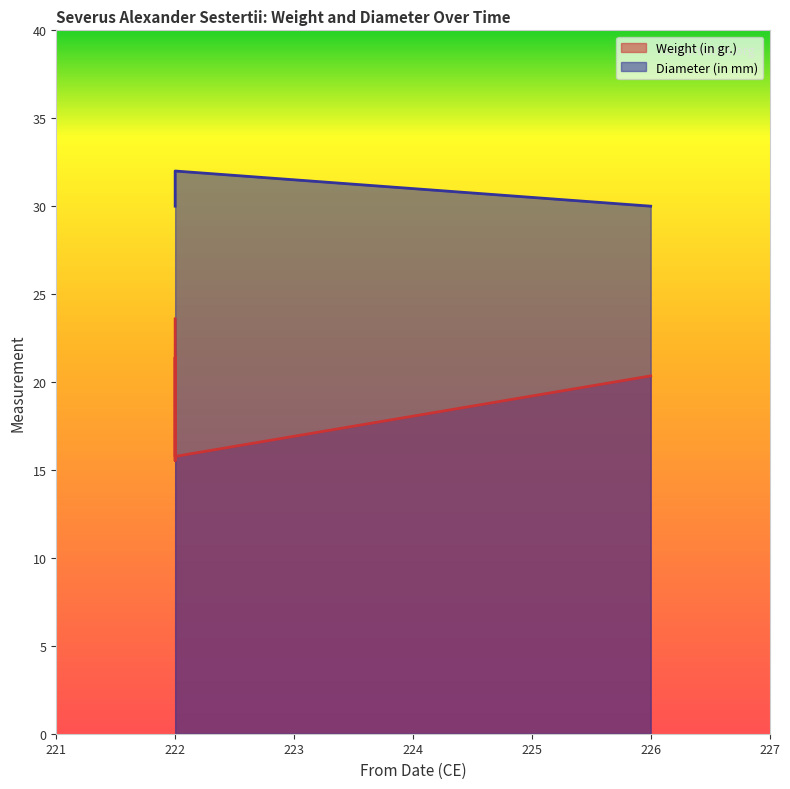

What is the difference between the Diameter (in mm) values at 222-231 (1944.100.53281) and 222-231 (1944.100.53282)?

2.0